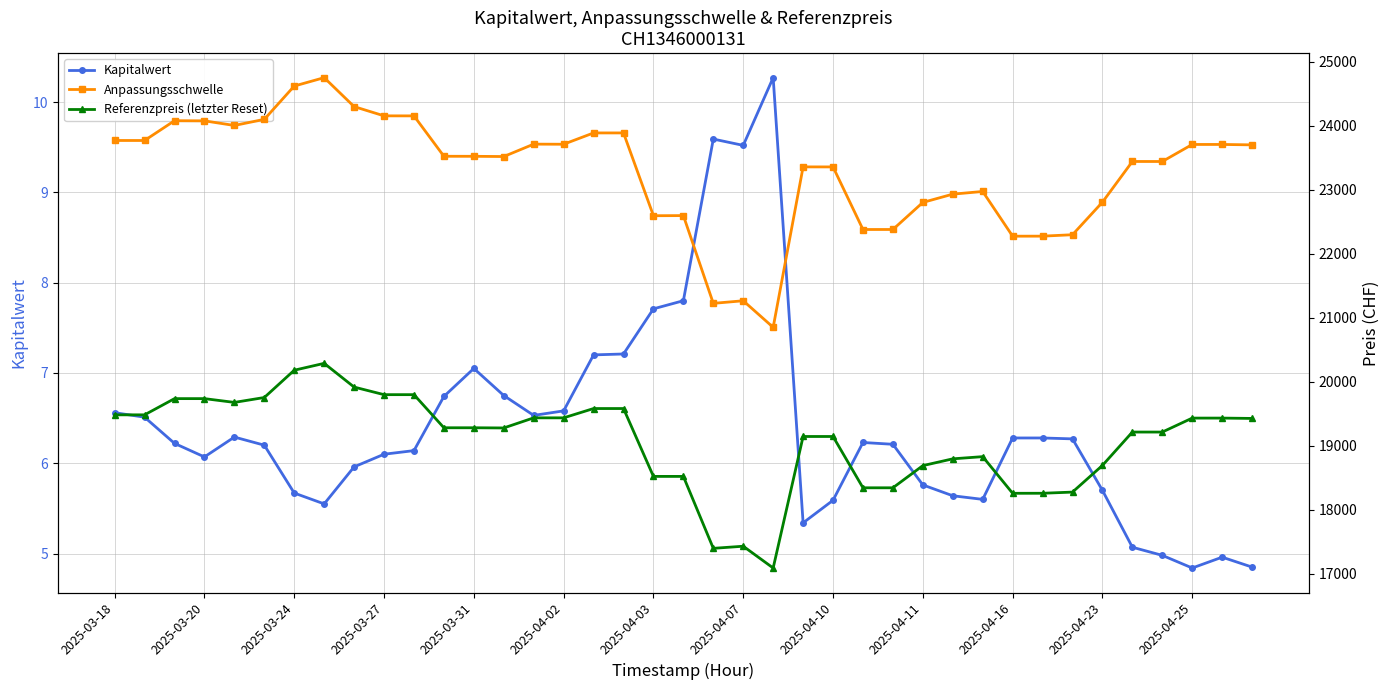

The Referenzpreis (letzter Reset) series shows 5365.1 at 26. True or false?

False